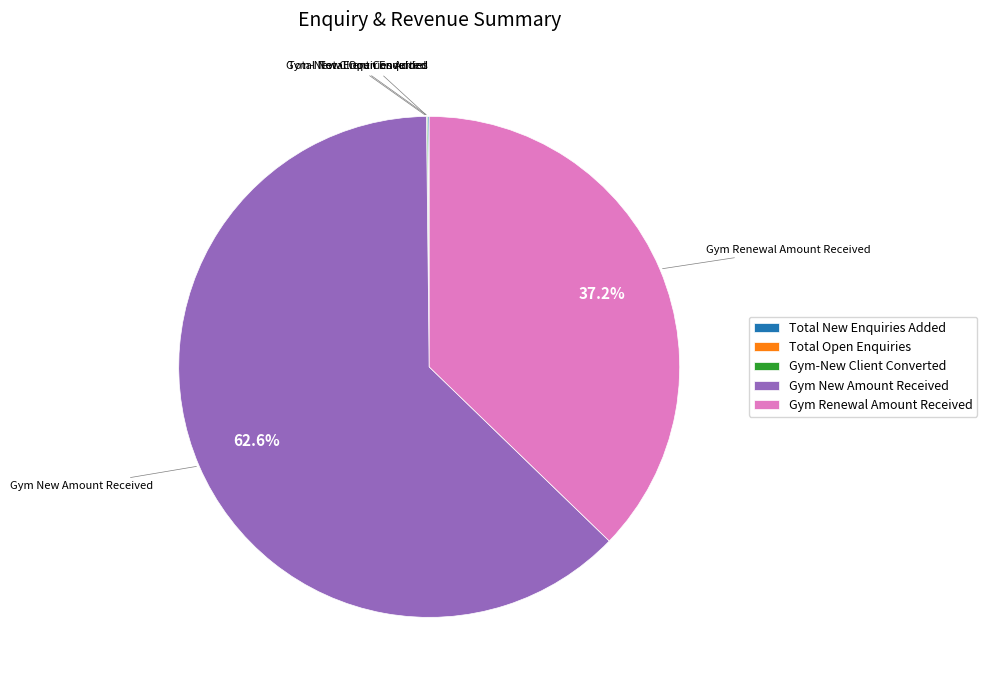

What percentage is NOT represented by Gym New Amount Received?

37.4%